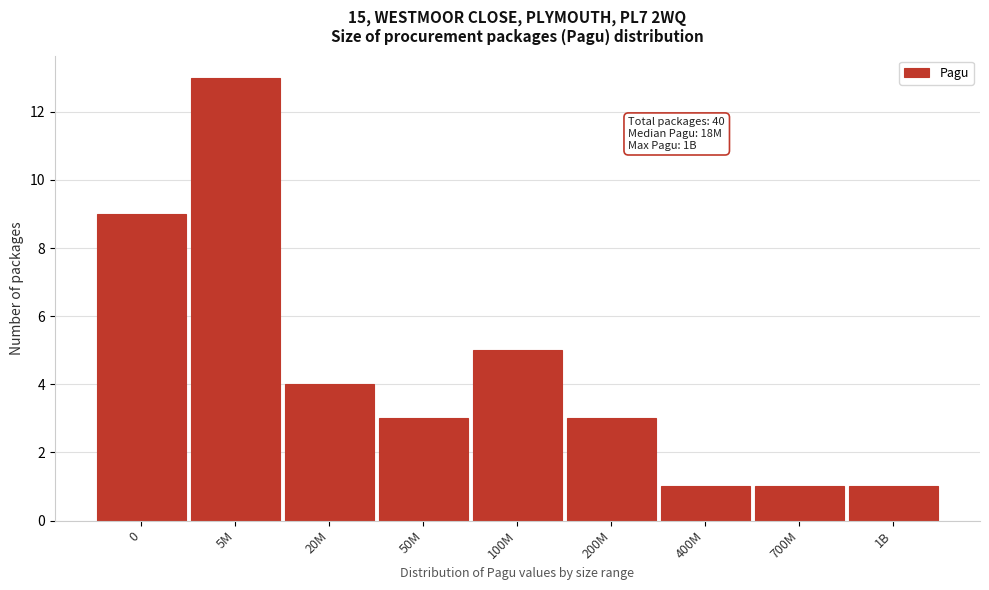

Reading left to right, list all the values displayed in this chart.

0=9	5M=13	20M=4	50M=3	100M=5	200M=3	400M=1	700M=1	1B=1